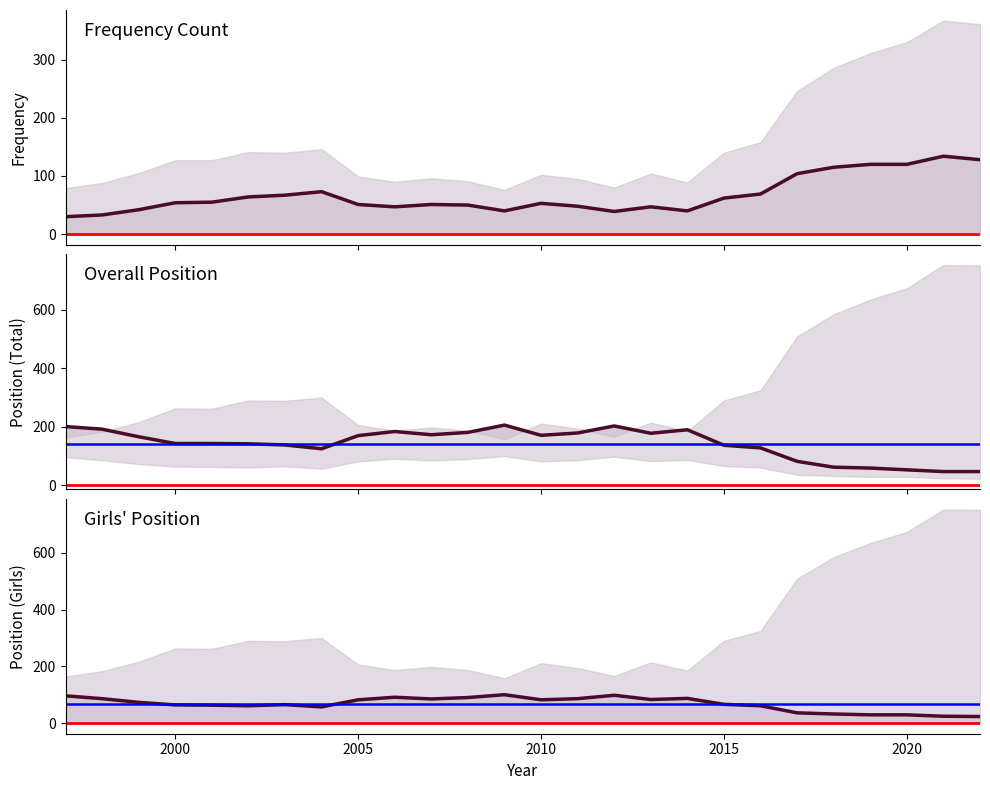

What are all the series names shown in the legend?

Frequency, Position. Total, Position. Girls